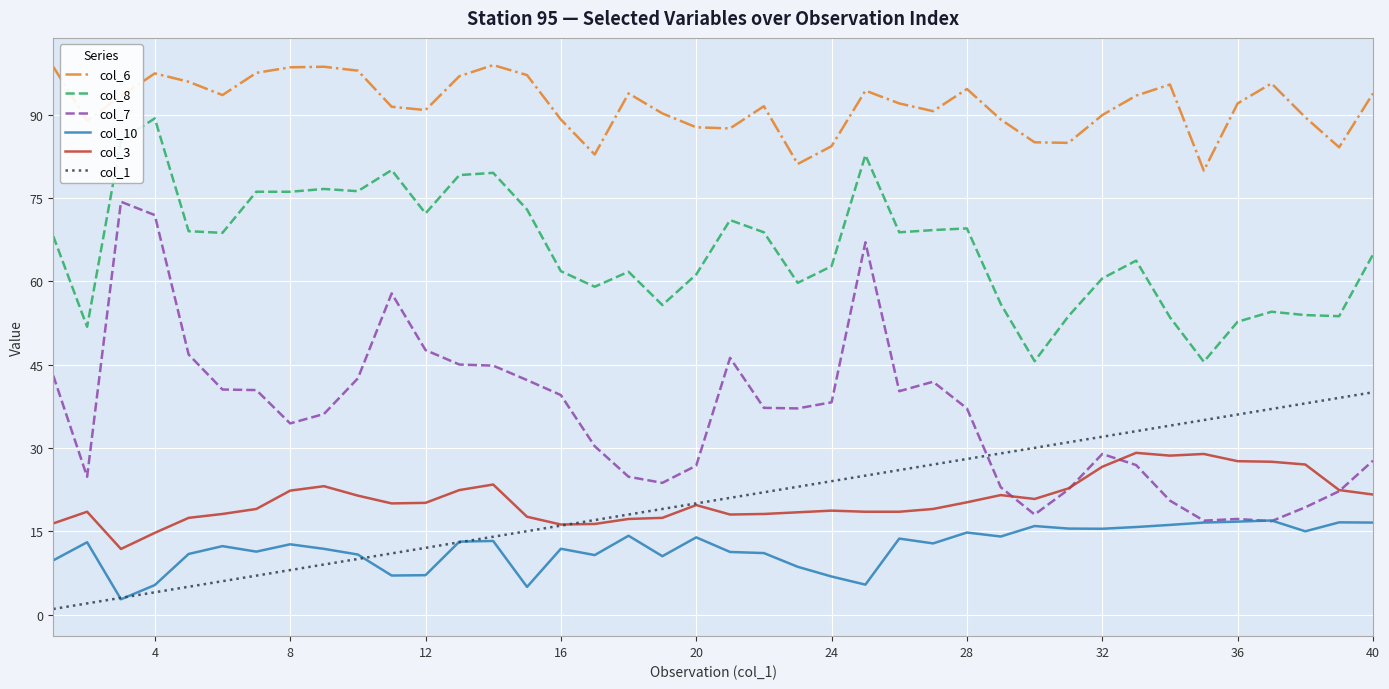

Which series has the largest total across all categories?

col_6